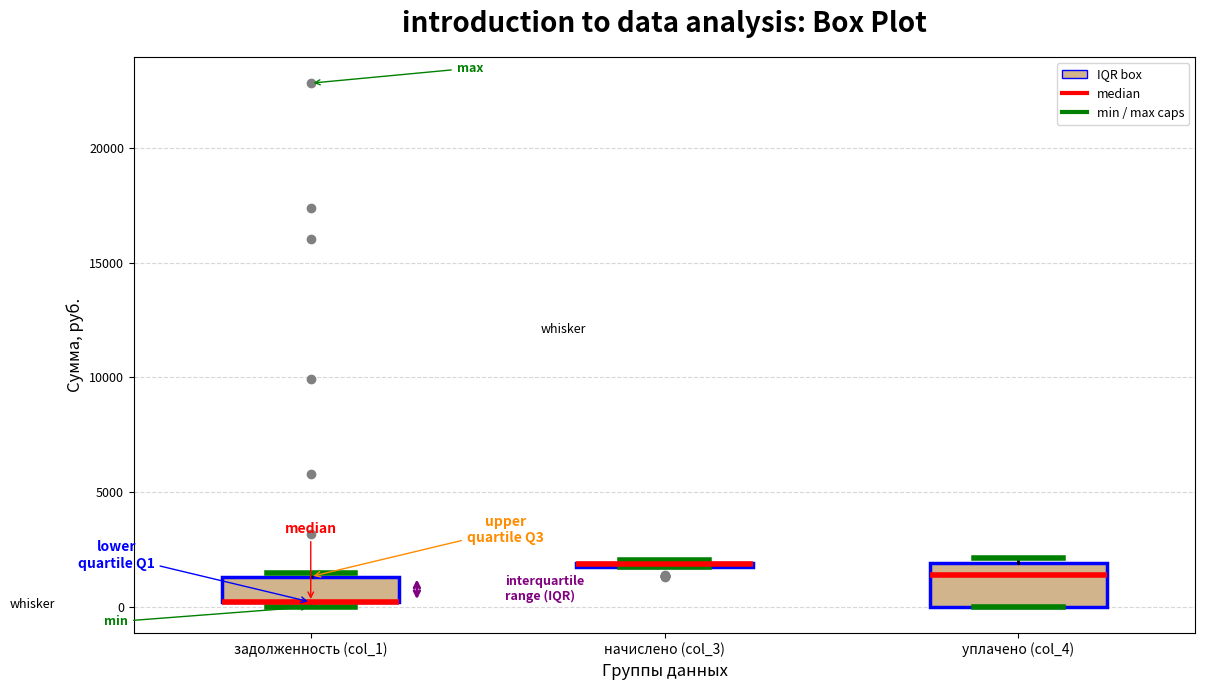

Comparing the boxes themselves (not the whiskers), which one is the tallest?

уплачено (col_4)